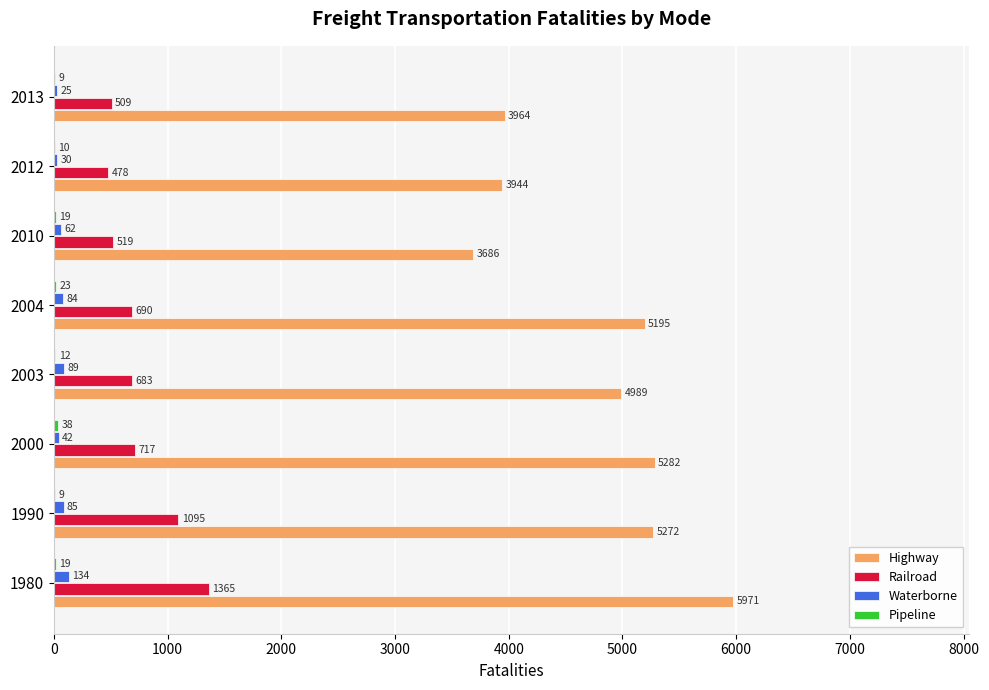

The Highway series shows 3964 at 2013. True or false?

True